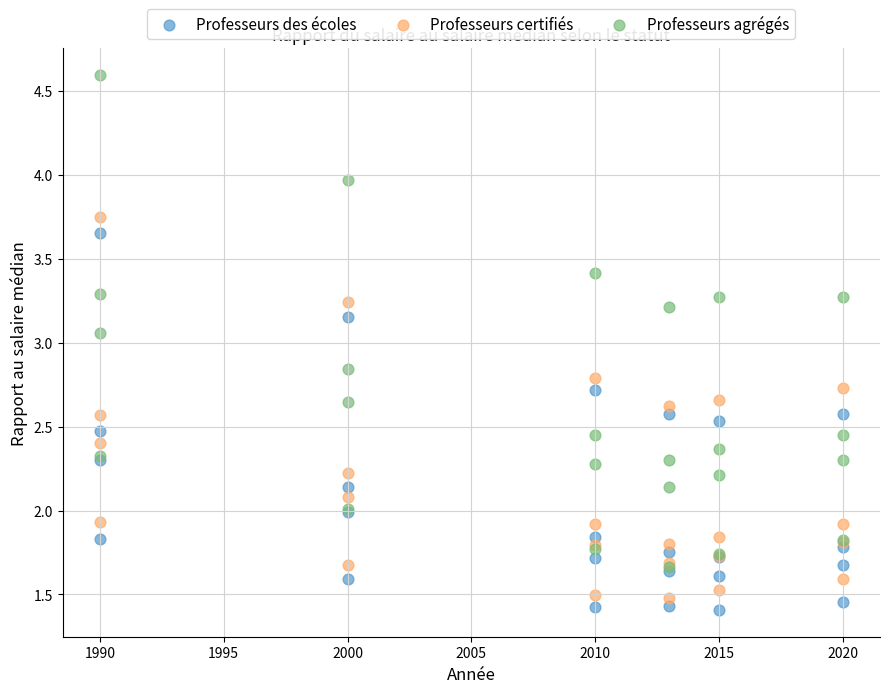

What are all the series names shown in the legend?

Professeurs des écoles, Professeurs certifiés, Professeurs agrégés